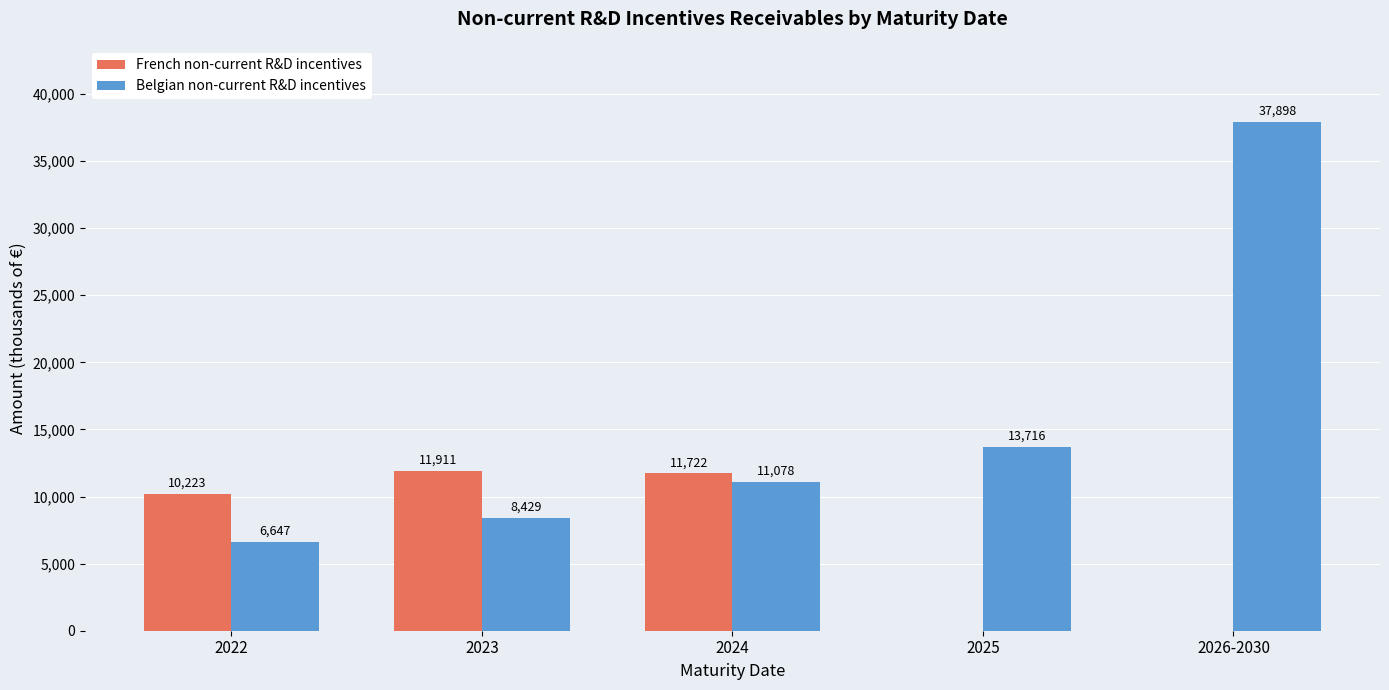

The value of French non-current R&D incentives at 2024 is 3088. True or false?

False